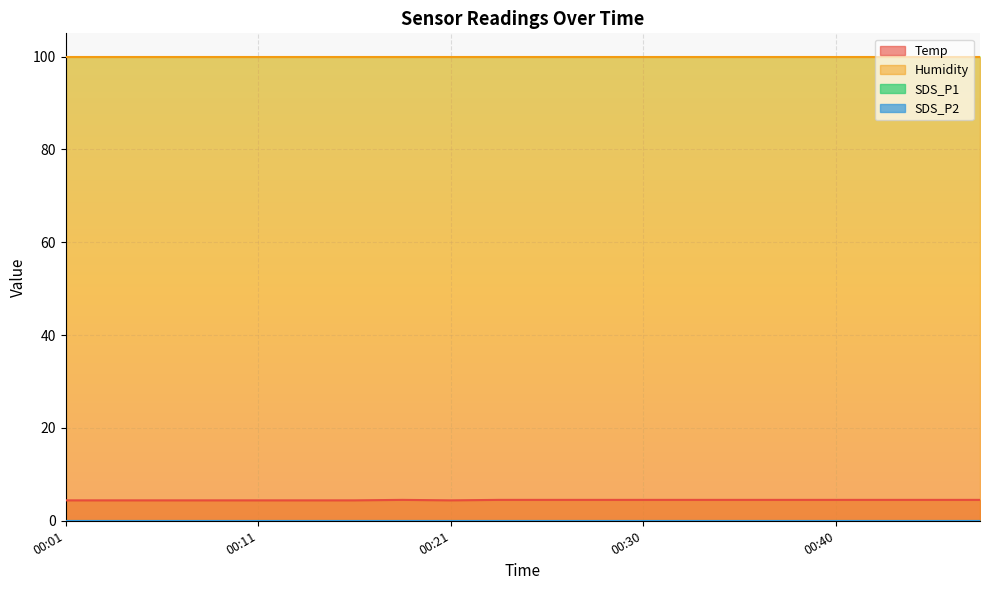

Which series has the largest total across all categories?

Humidity